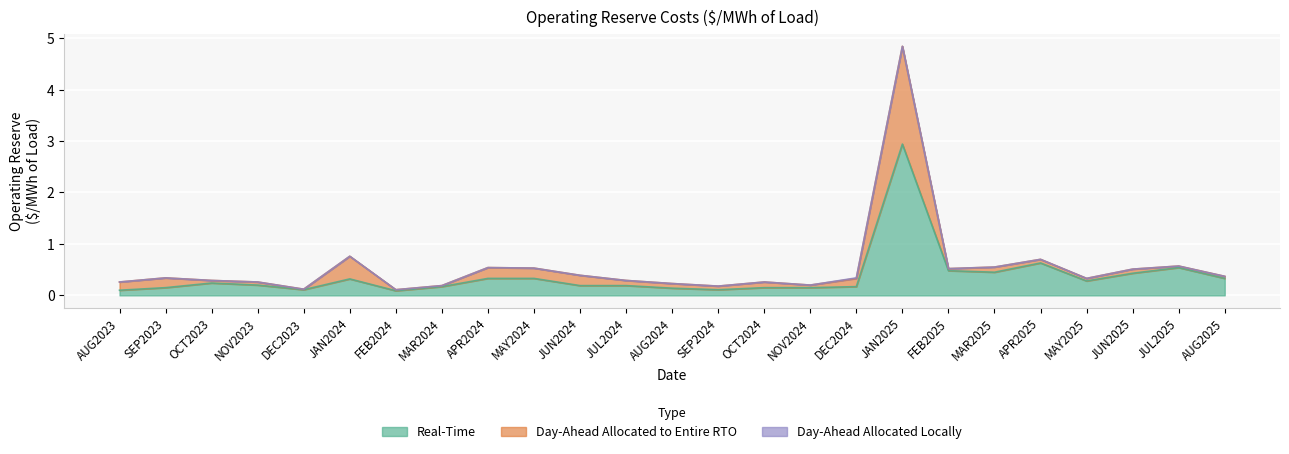

Reading left to right, extract all data points from this chart.

Day-Ahead Allocated to Entire RTO: 0.2	0.2	0.1	0.1	0.0	0.4	0.0	0.0	0.2	0.2	0.2	0.1	0.1	0.1	0.1	0.1	0.2	1.9	0.0	0.1	0.1	0.1	0.1	0.0	0.0
Day-Ahead Allocated Locally: 0.0	0.0	0.0	0.0	0.0	0.0	0.0	0.0	0.0	0.0	0.0	0.0	0.0	0.0	0.0	0.0	0.0	0.0	0.0	0.0	0.0	0.0	0.0	0.0	0.0
Real-Time: 0.1	0.1	0.2	0.2	0.1	0.3	0.1	0.2	0.3	0.3	0.2	0.2	0.1	0.1	0.1	0.1	0.2	2.9	0.5	0.5	0.6	0.3	0.4	0.5	0.3